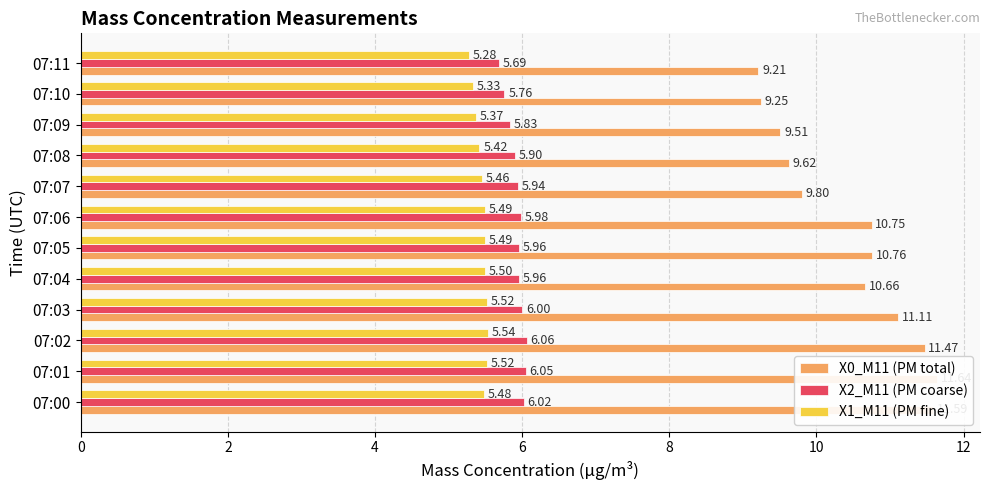

Does the chart contain stacked bars?

No